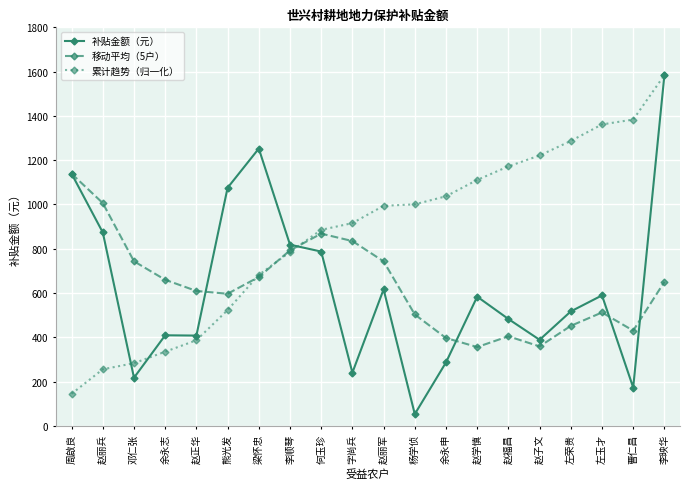

How many interior local valleys does the 移动平均（5户） series have?

4